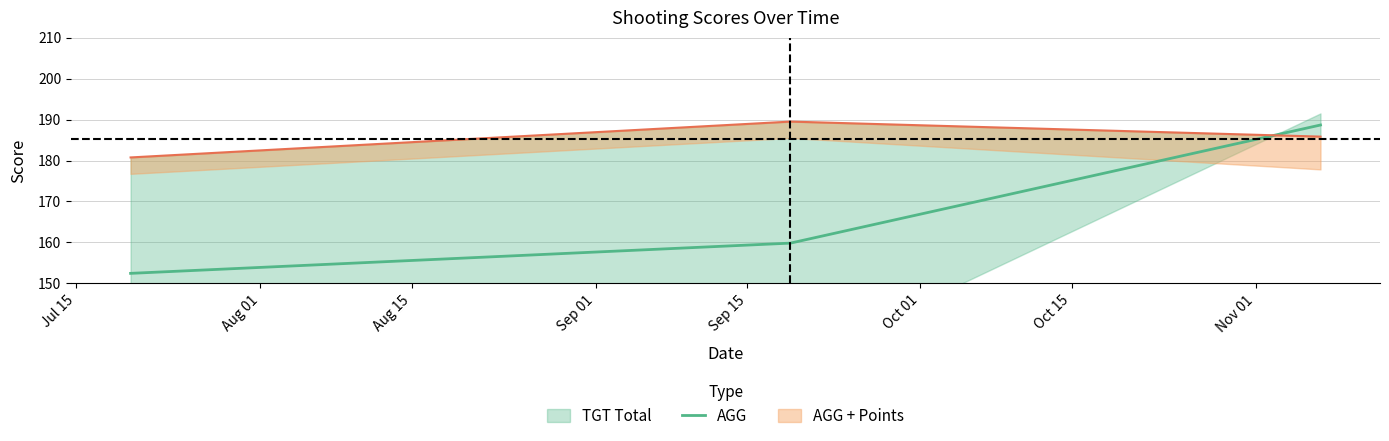

What is the lowest value of the AGG series?

152.5